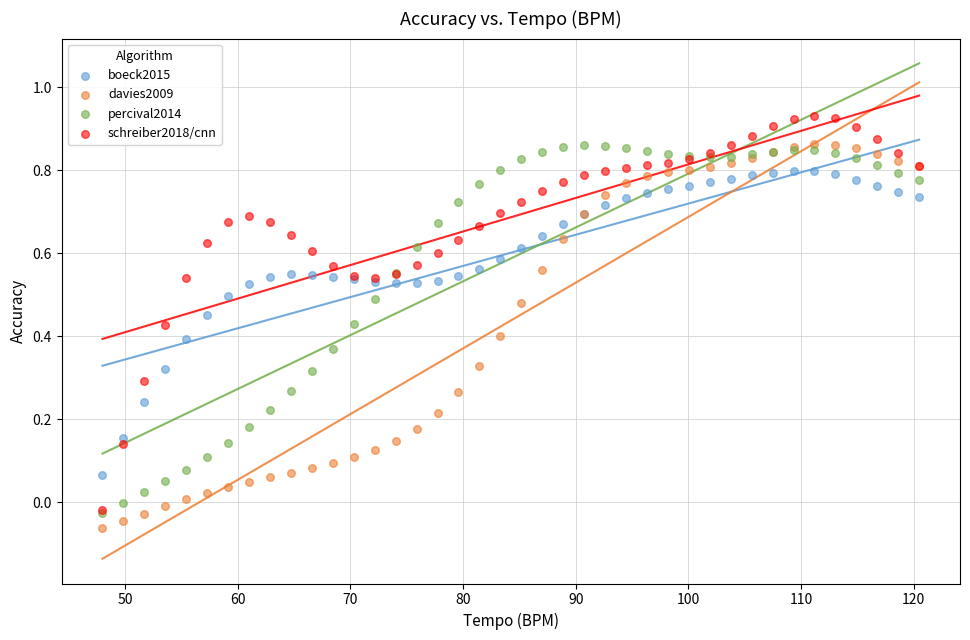

What are all the series names shown in the legend?

boeck2015, davies2009, percival2014, schreiber2018/cnn